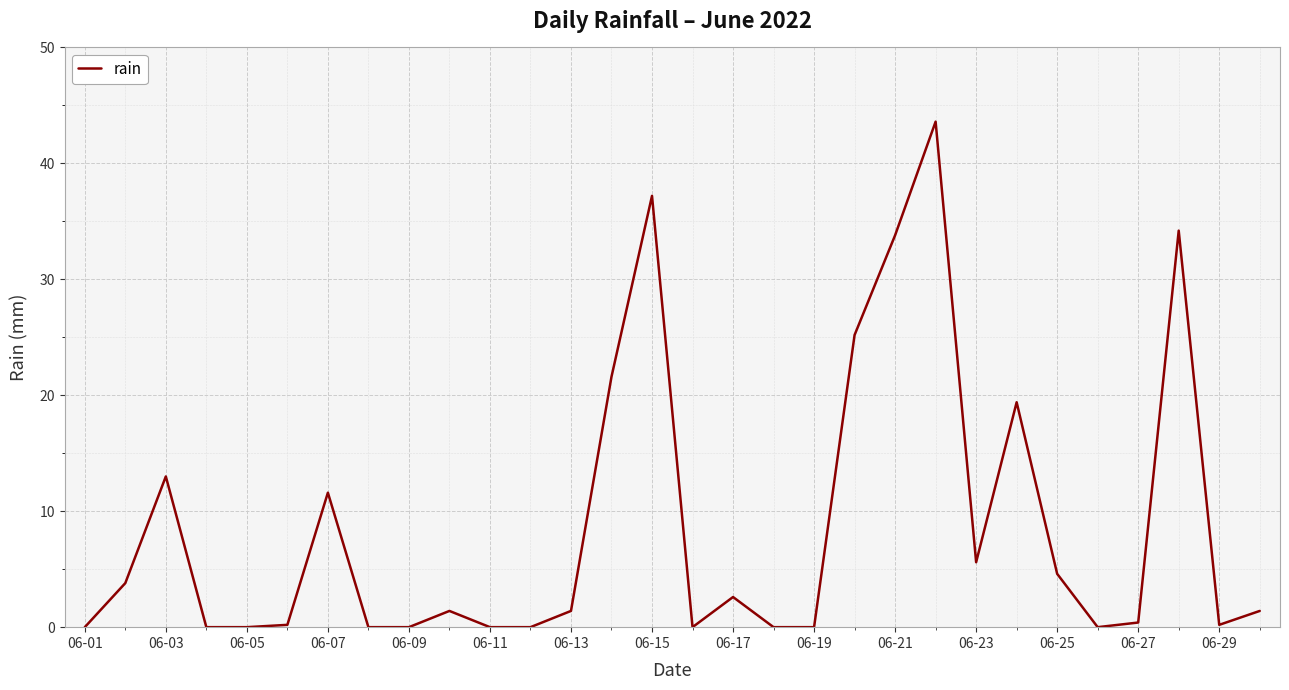

What is the difference between the maximum and minimum values?

43.6